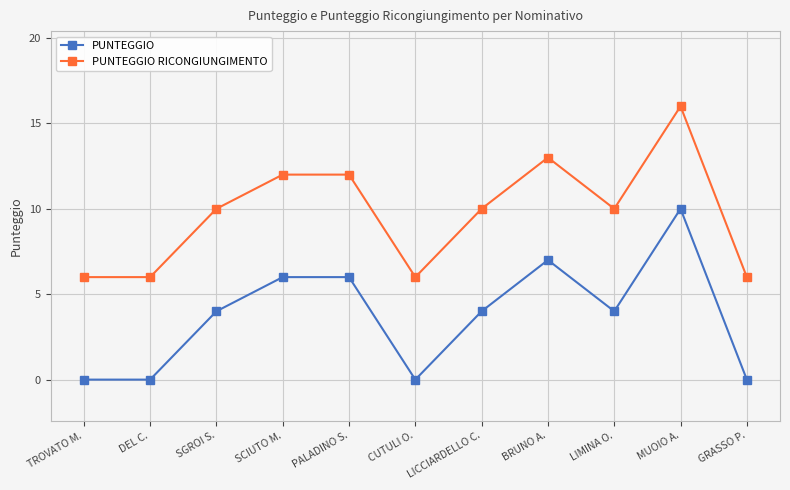

What is the value of the PUNTEGGIO point at the 7th from the left?

4